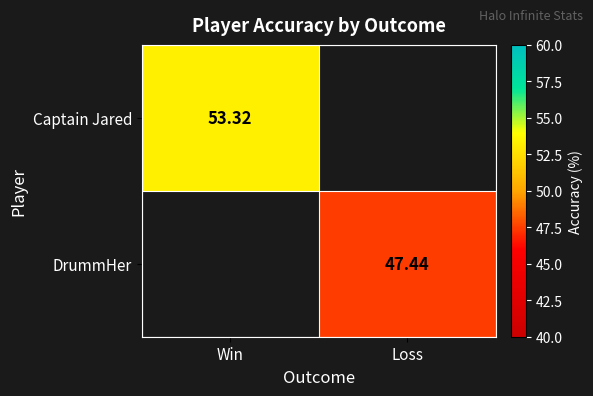

Is the value of DrummHer at Loss greater than the value of Captain Jared at Win?

No